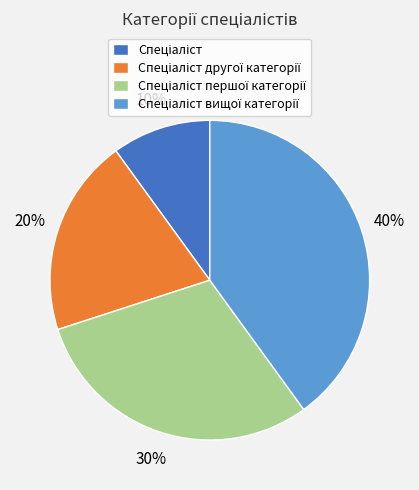

Is there any slice that represents more than half of the pie?

No